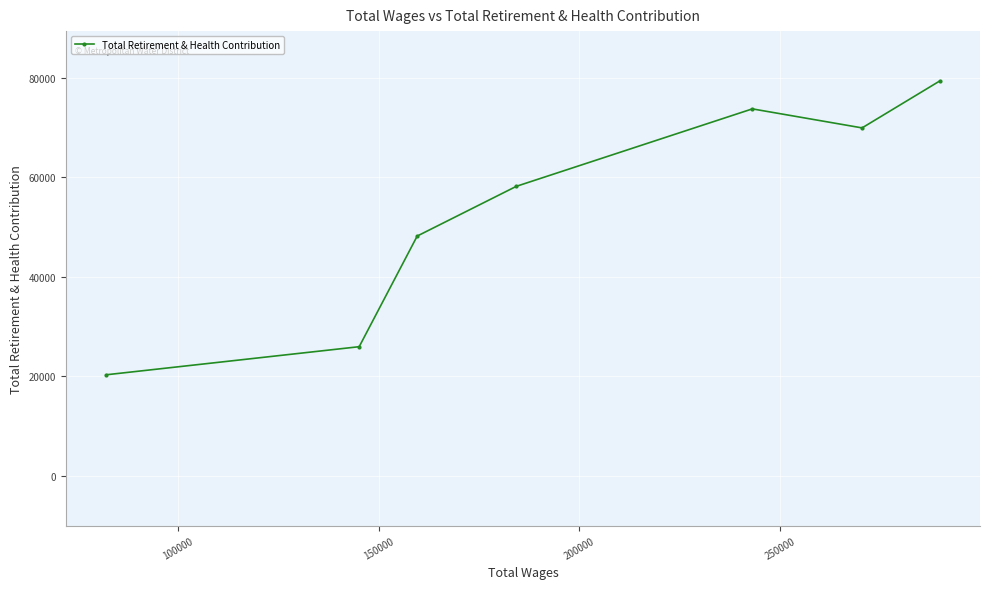

What is the value of the 2nd point from the left?

25931